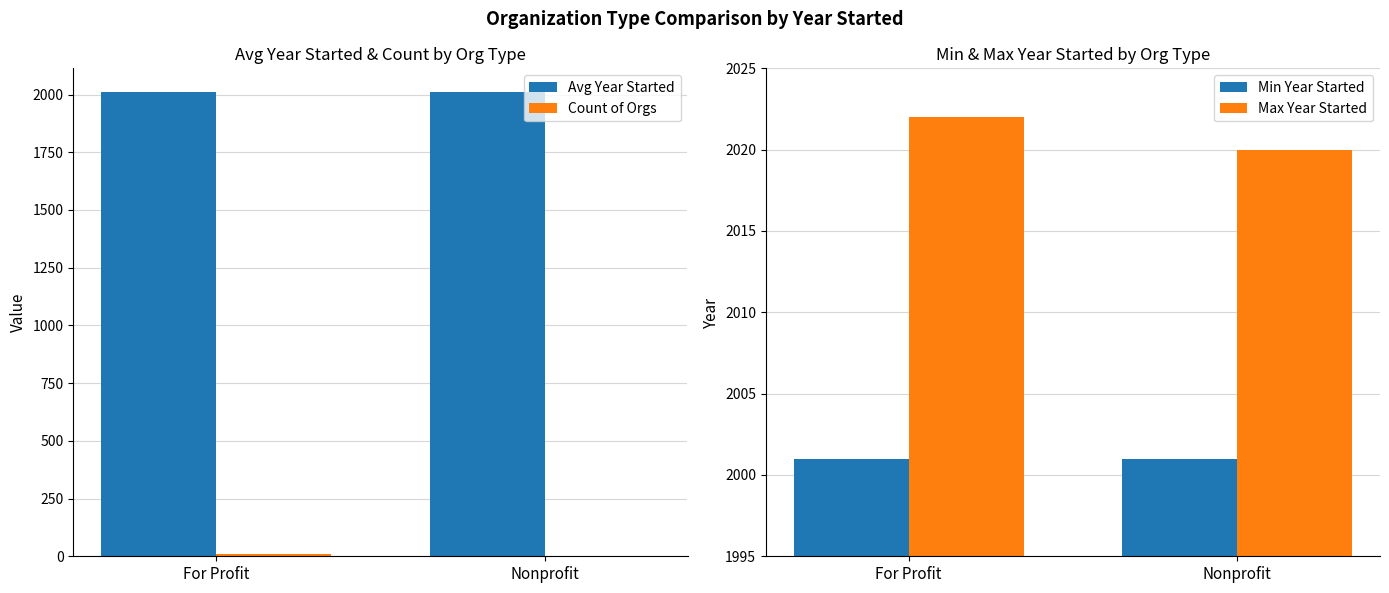

How many bars are there in total?

8